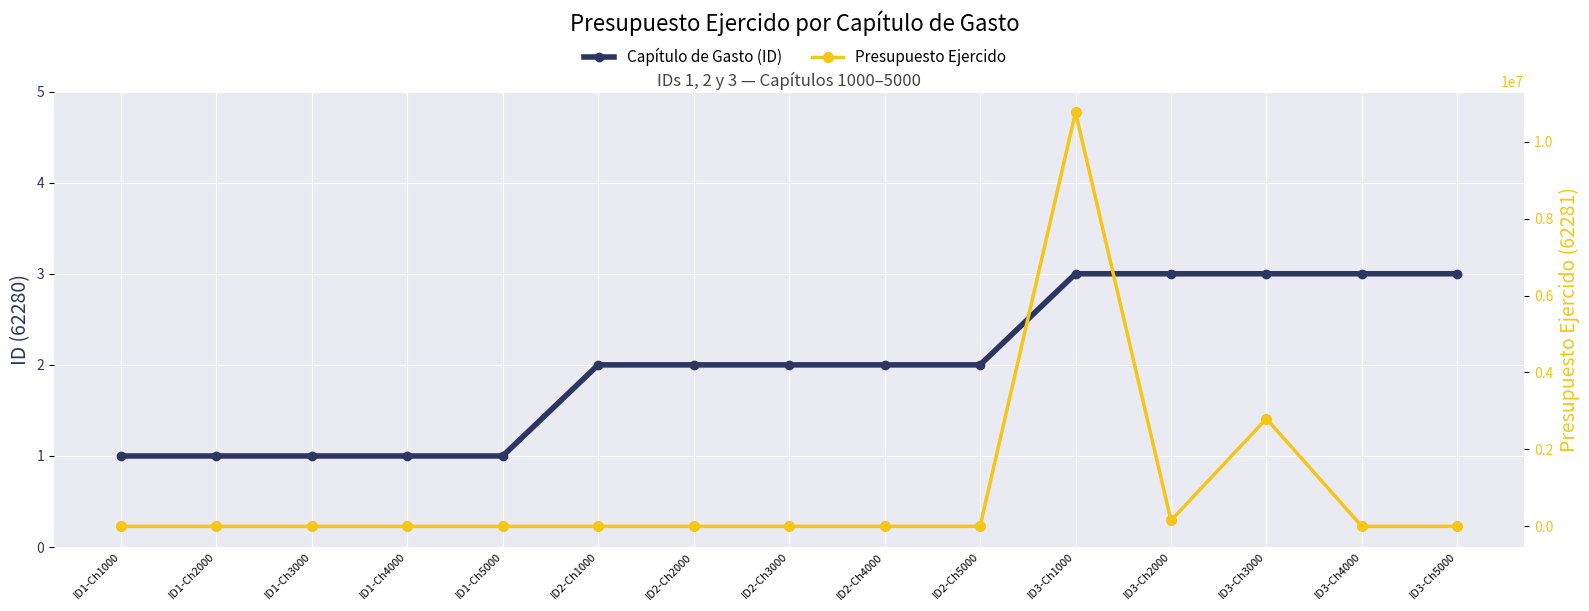

What is the value of the Capítulo de Gasto (ID) point at the 13th from the left?

3.0